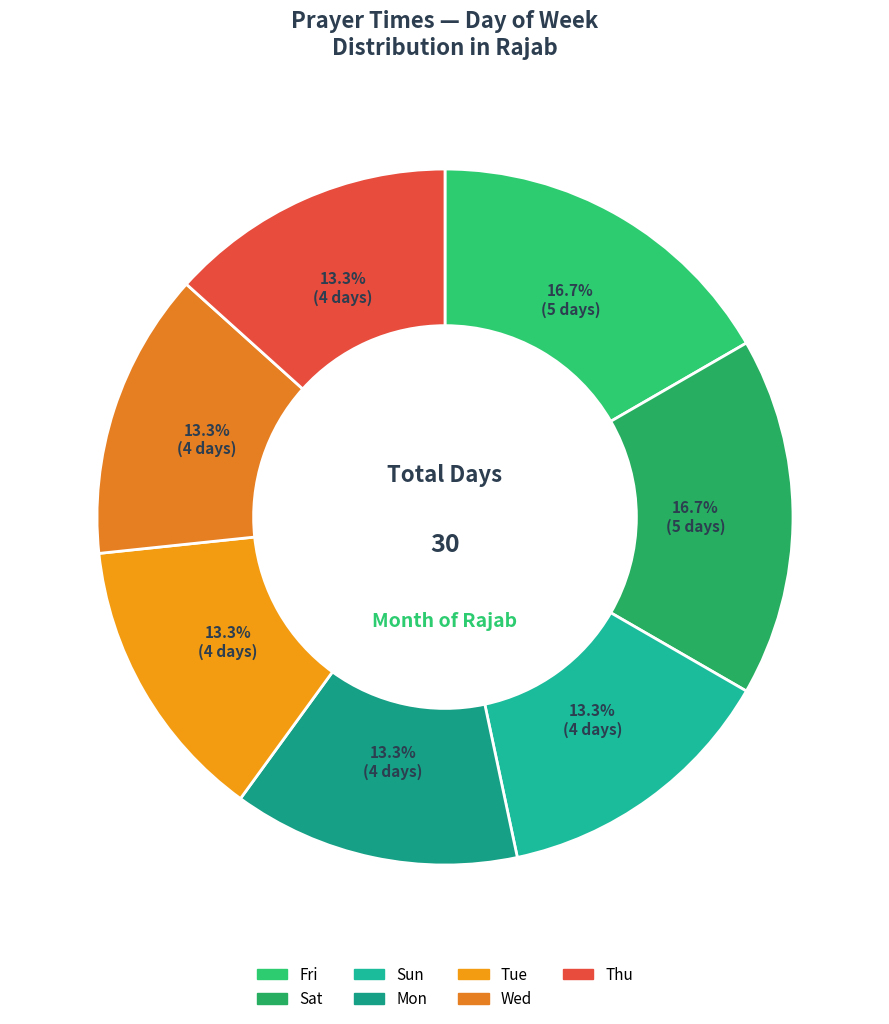

Count the number of slices in the pie.

7